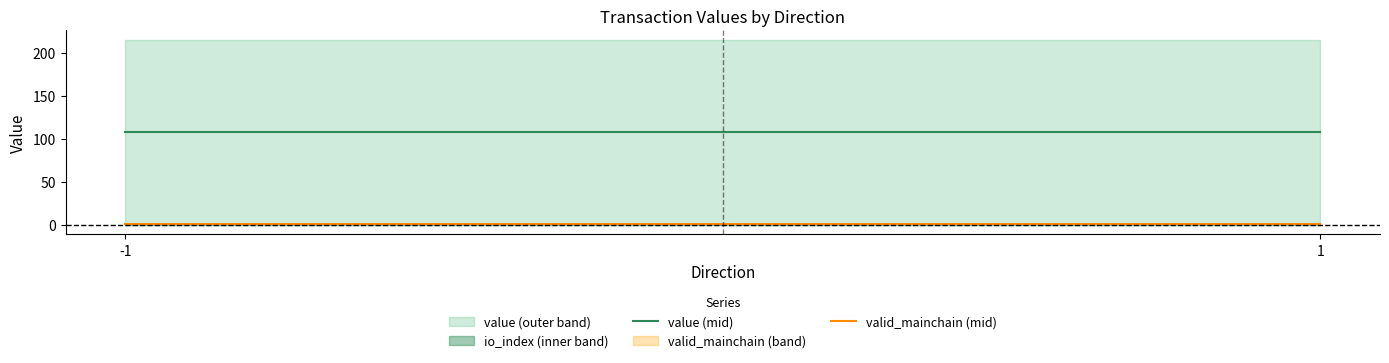

Rank the categories by value (mid) value from highest to lowest.

-1, 1